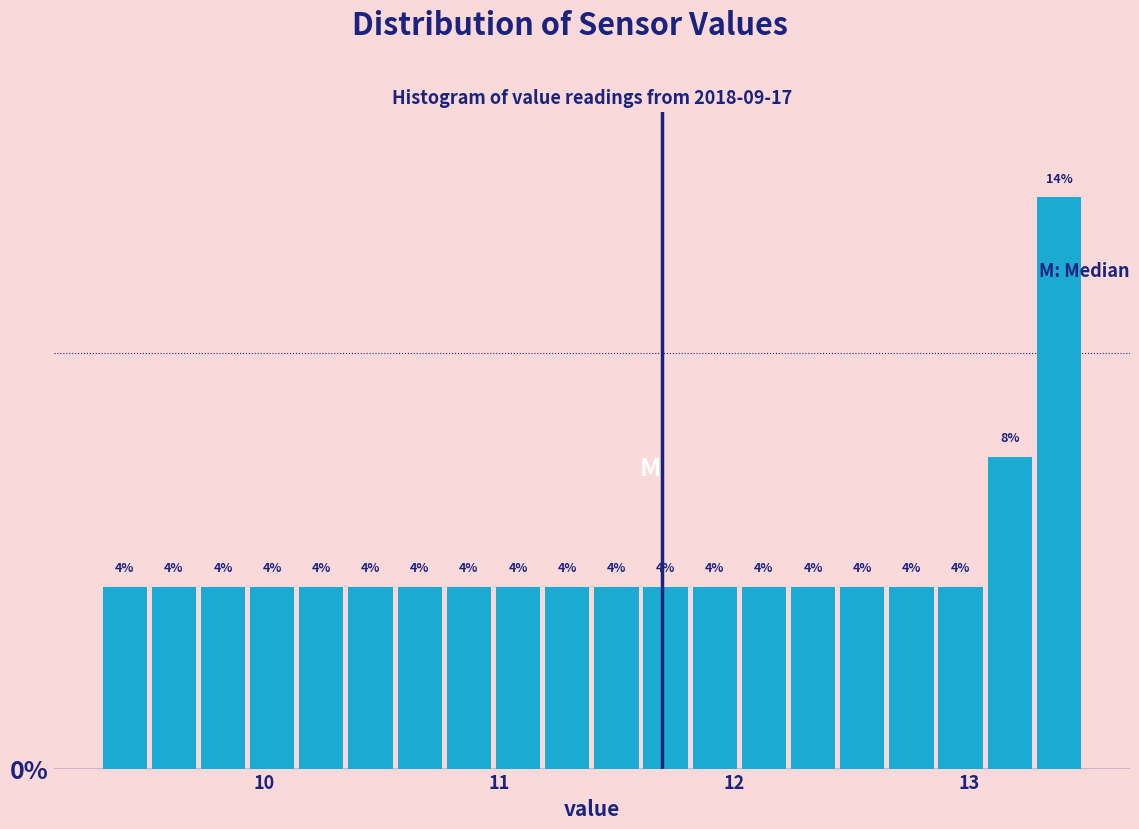

Read against the x-axis, roughly where is the centre of the tallest bar?

13.4